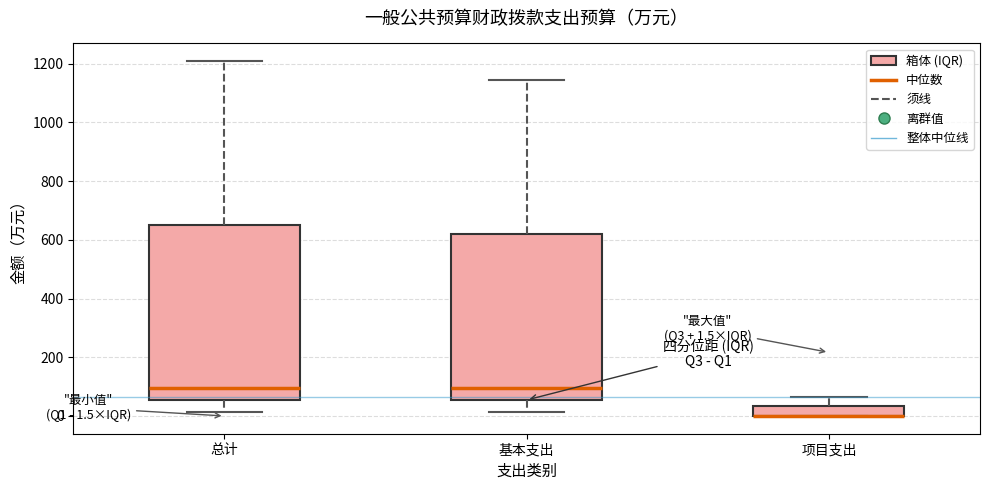

Comparing the boxes themselves (not the whiskers), which one is the tallest?

总计